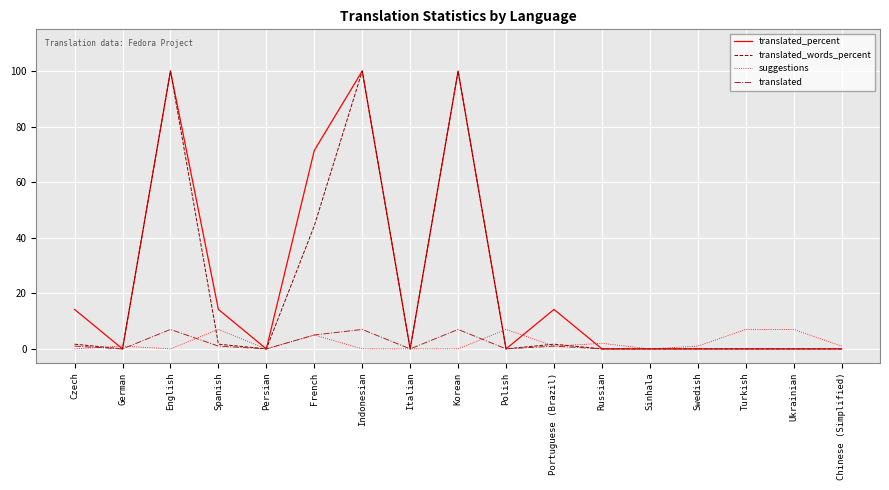

Between French and Turkish, which series saw the biggest shift?

translated_percent